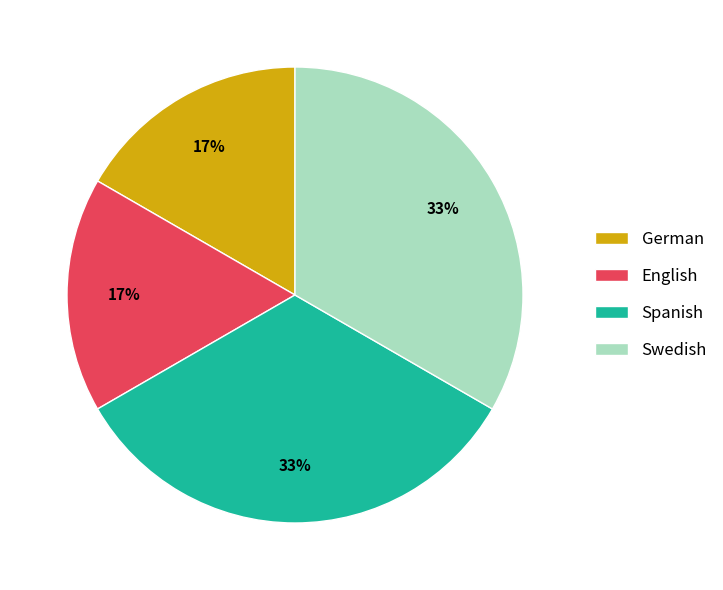

To the nearest percent, what is the average slice percentage?

25%